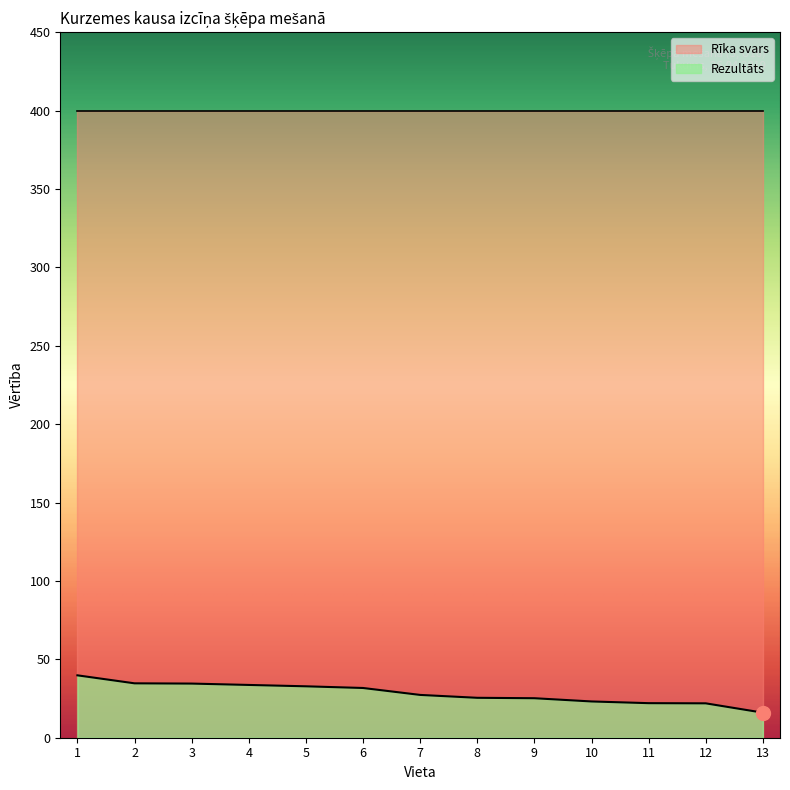

What is the change in value from 1 to 13?

-23.8